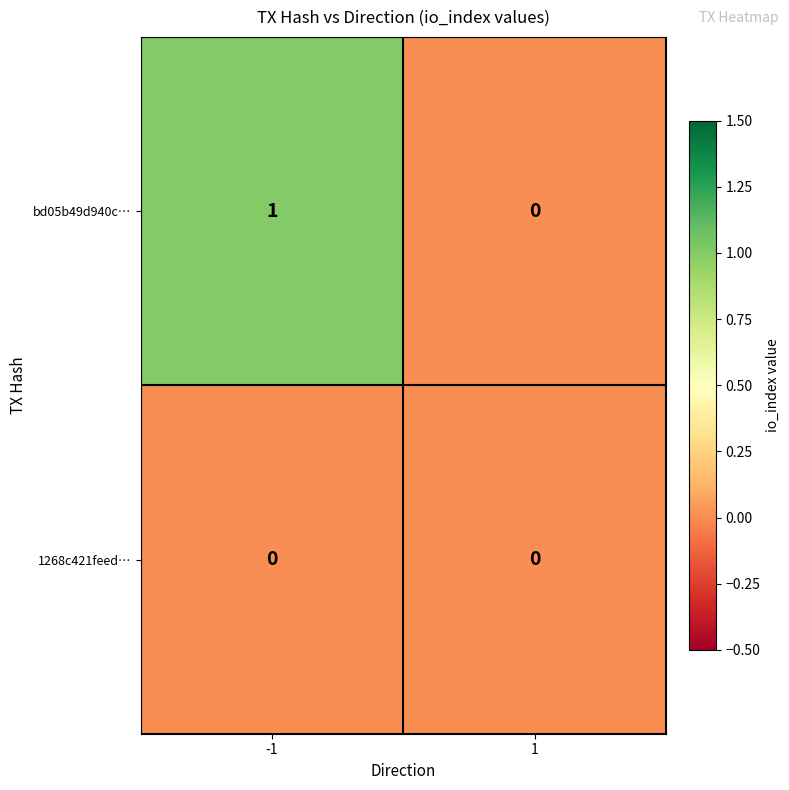

Which series has the largest range (max minus min)?

bd05b49d940c…